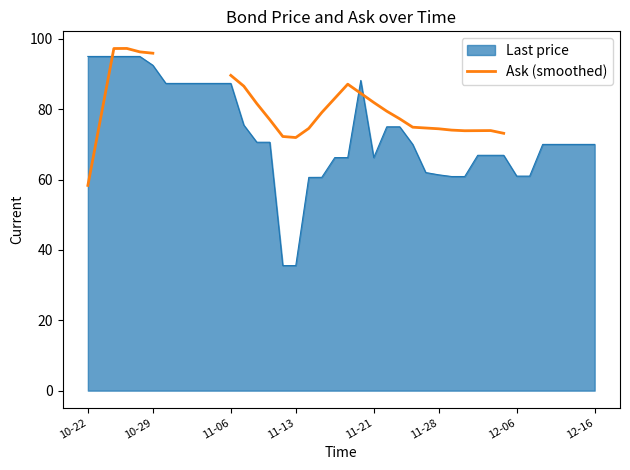

How many points are lower than both their immediate neighbors (excluding endpoints)?

2